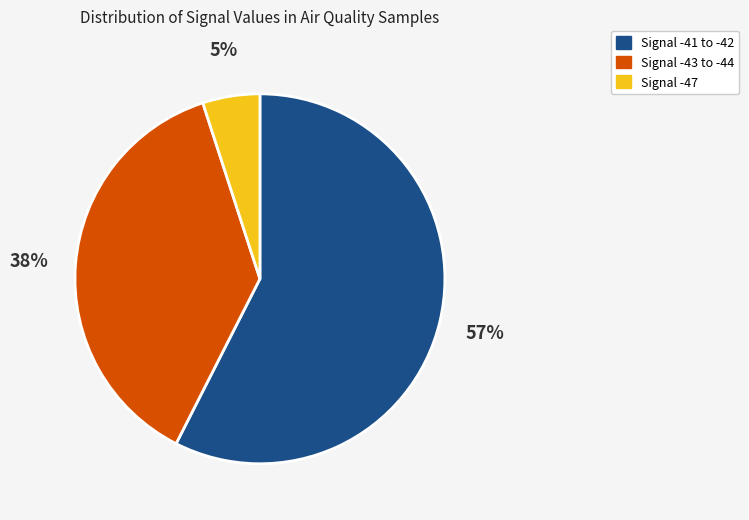

To the nearest percent, what is the average slice percentage?

33%